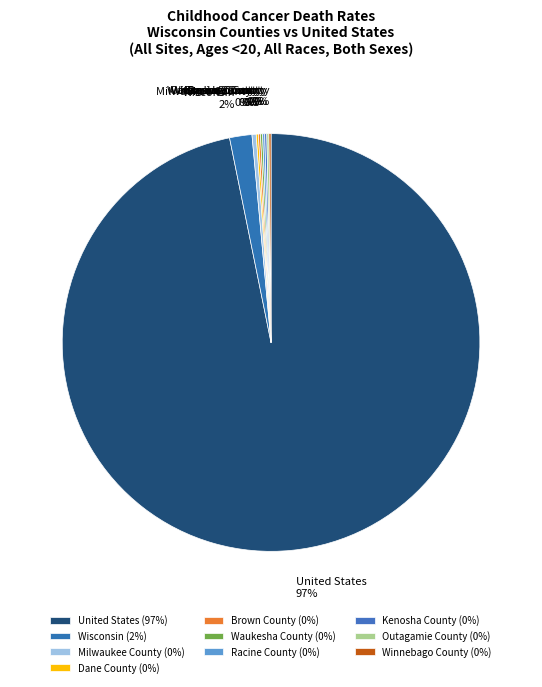

Does United States account for over 50% of the chart?

Yes